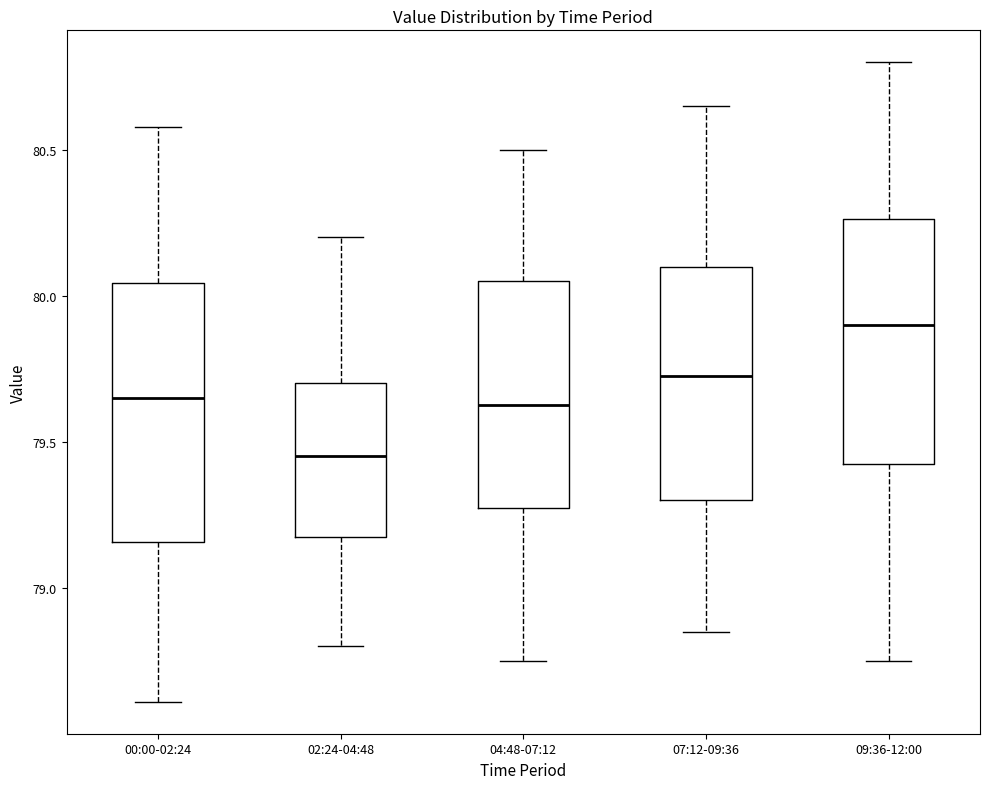

Where does the lower whisker of the box for 09:36-12:00 end on the y-axis? The values are not printed on the chart, so give them approximately, as read against the axis.

78.75